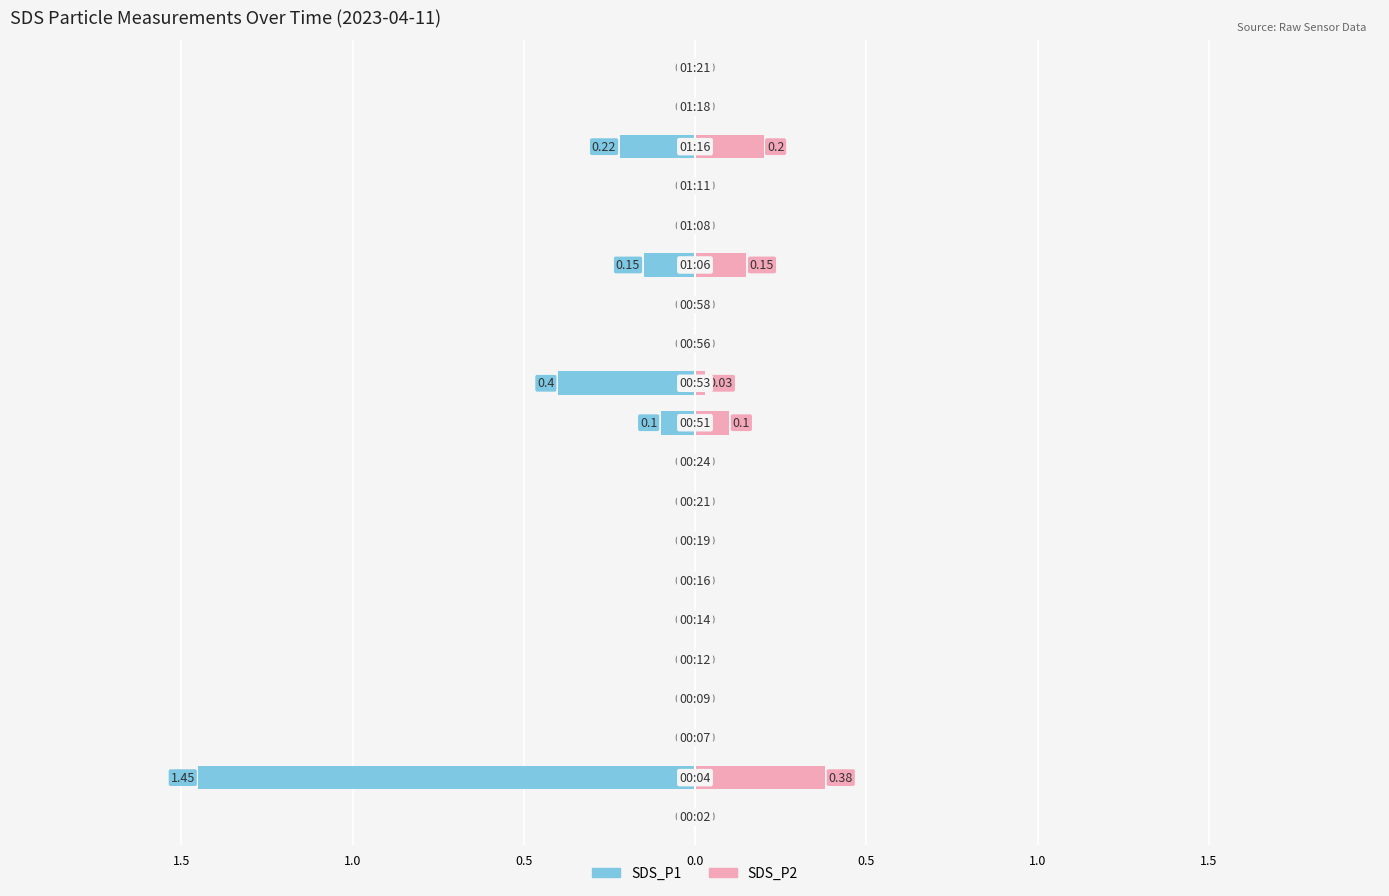

Which series has the widest spread of values?

SDS_P1